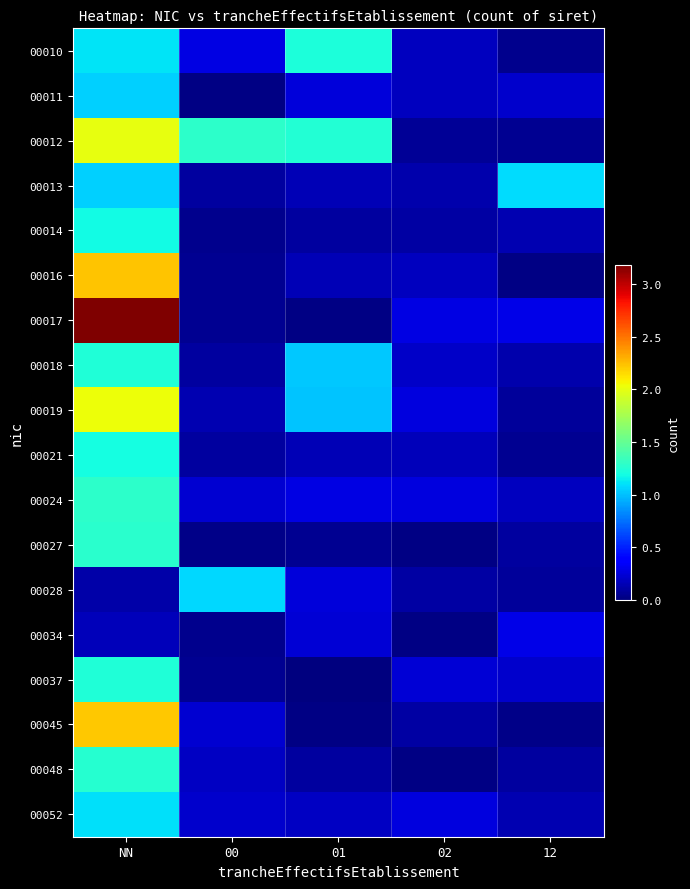

Reading right to left, list all the values displayed in this chart.

00010: 12=0.0	02=0.2	01=1.2	00=0.3	NN=1.1
00011: 12=0.2	02=0.2	01=0.3	00=0.0	NN=1.0
00012: 12=0.1	02=0.1	01=1.2	00=1.3	NN=2.0
00013: 12=1.1	02=0.1	01=0.2	00=0.1	NN=1.1
00014: 12=0.1	02=0.1	01=0.1	00=0.0	NN=1.2
00016: 12=0.0	02=0.2	01=0.2	00=0.1	NN=2.2
00017: 12=0.3	02=0.3	01=0.0	00=0.1	NN=3.2
00018: 12=0.1	02=0.2	01=1.0	00=0.1	NN=1.2
00019: 12=0.1	02=0.3	01=1.0	00=0.1	NN=2.0
00021: 12=0.1	02=0.2	01=0.2	00=0.1	NN=1.2
00024: 12=0.2	02=0.3	01=0.3	00=0.2	NN=1.3
00027: 12=0.1	02=0.0	01=0.1	00=0.0	NN=1.3
00028: 12=0.1	02=0.1	01=0.2	00=1.1	NN=0.1
00034: 12=0.3	02=0.0	01=0.2	00=0.0	NN=0.2
00037: 12=0.2	02=0.2	01=0.0	00=0.1	NN=1.2
00045: 12=0.0	02=0.1	01=0.0	00=0.2	NN=2.2
00048: 12=0.1	02=0.0	01=0.1	00=0.2	NN=1.3
00052: 12=0.1	02=0.3	01=0.2	00=0.2	NN=1.1